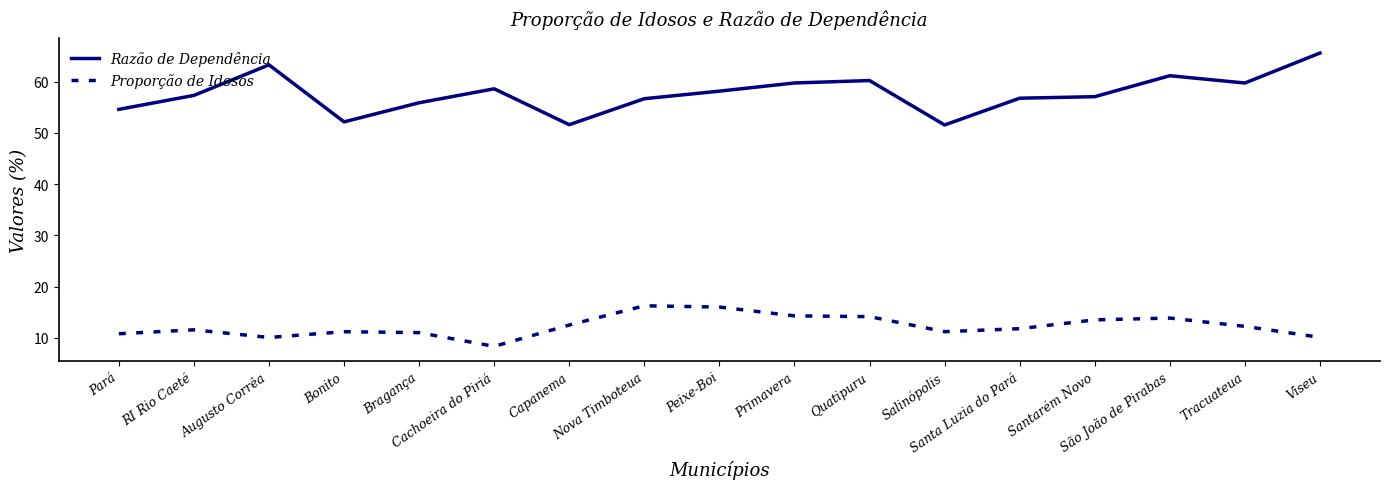

At which label does Razão de Dependência first exceed 57?

RI Rio Caeté